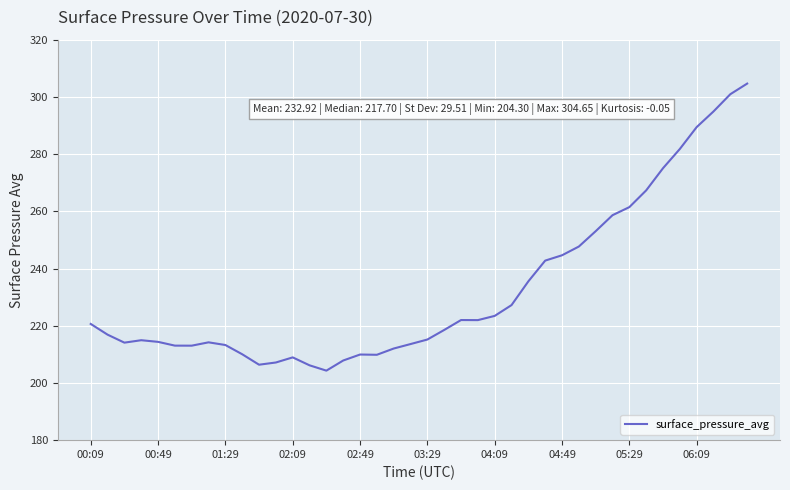

What is the greatest value displayed?

304.6